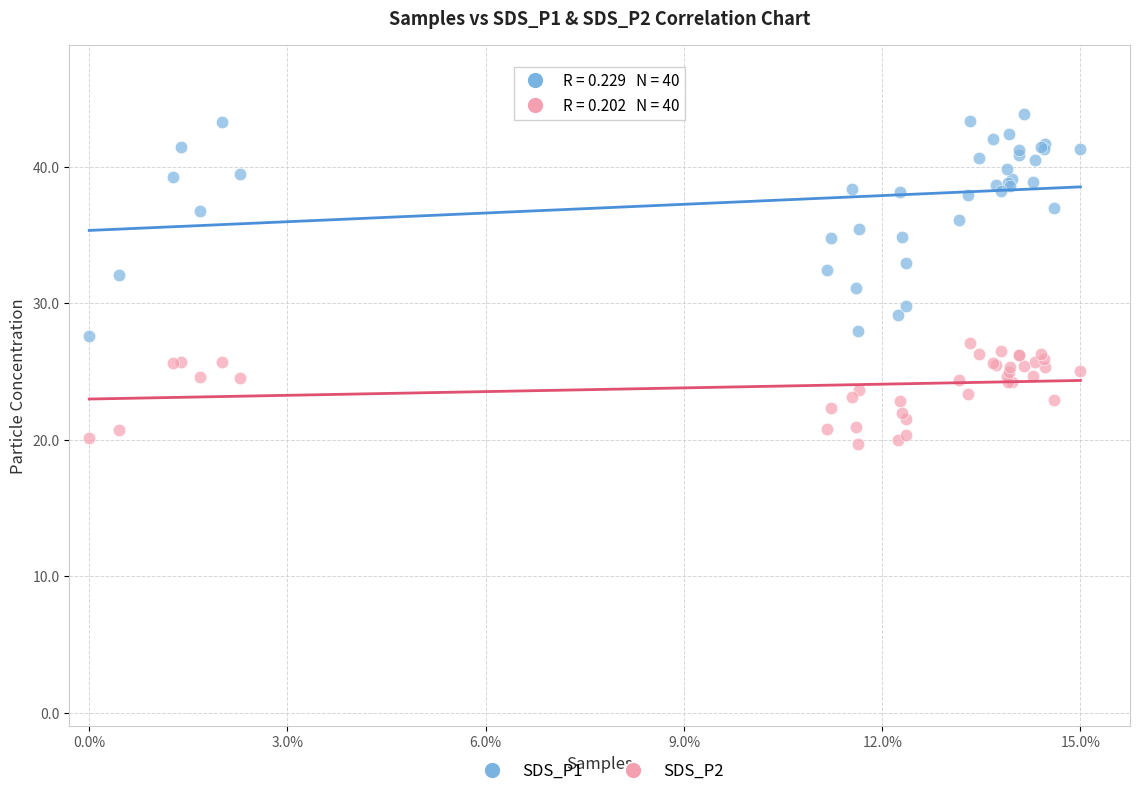

Which series has the widest spread of Y values?

SDS_P1